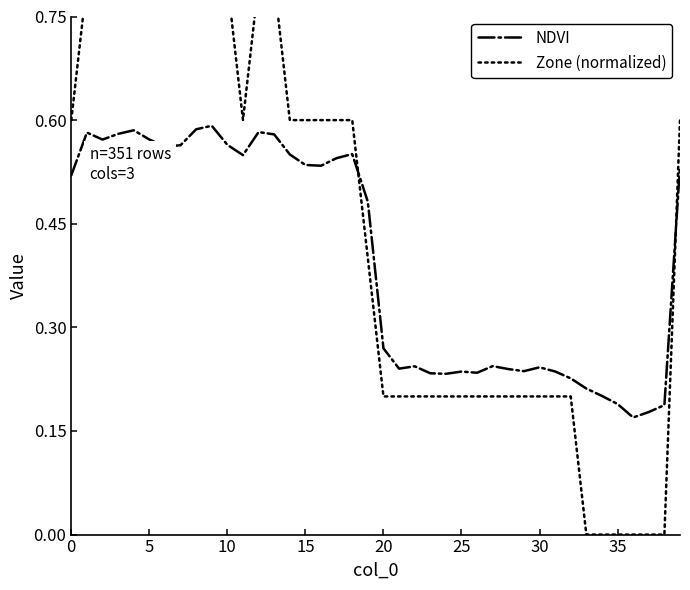

The value of NDVI at 15 is 0.9. True or false?

False